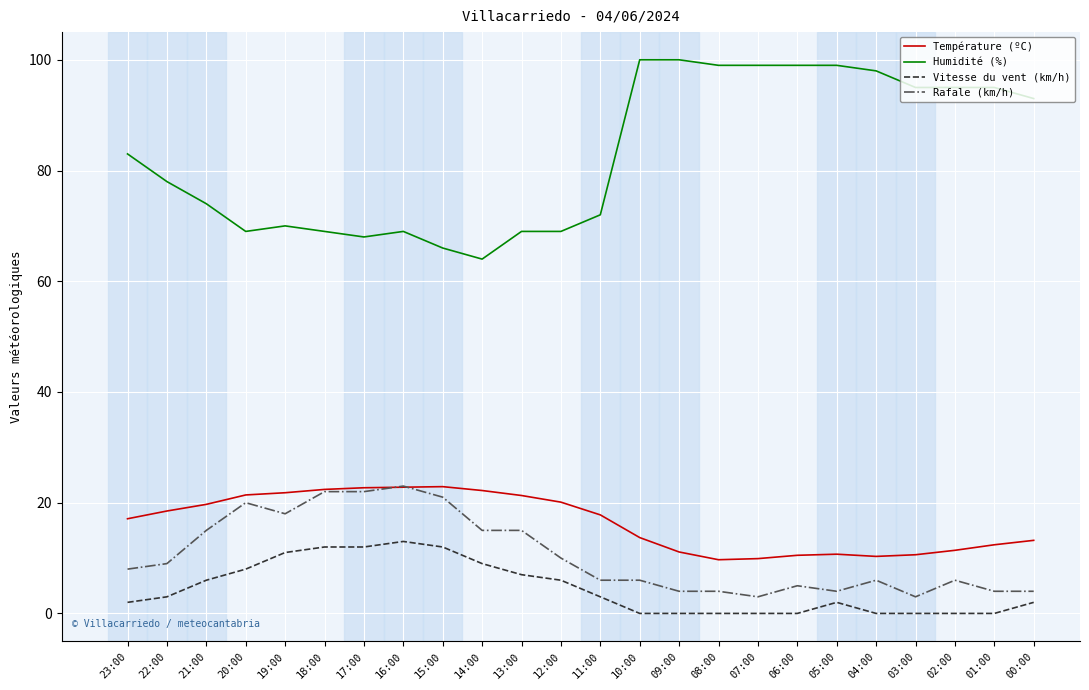

What value does the Rafale (km/h) series have at 18:00?

22.0